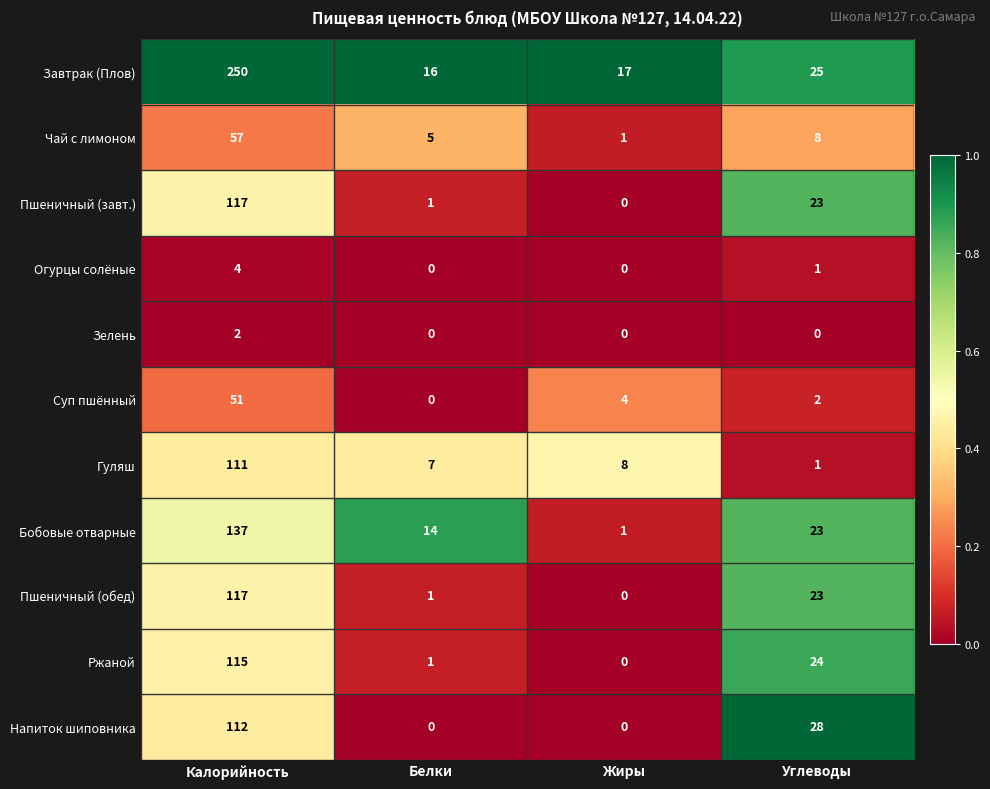

What is the sum of all Чай с лимоном values?

71